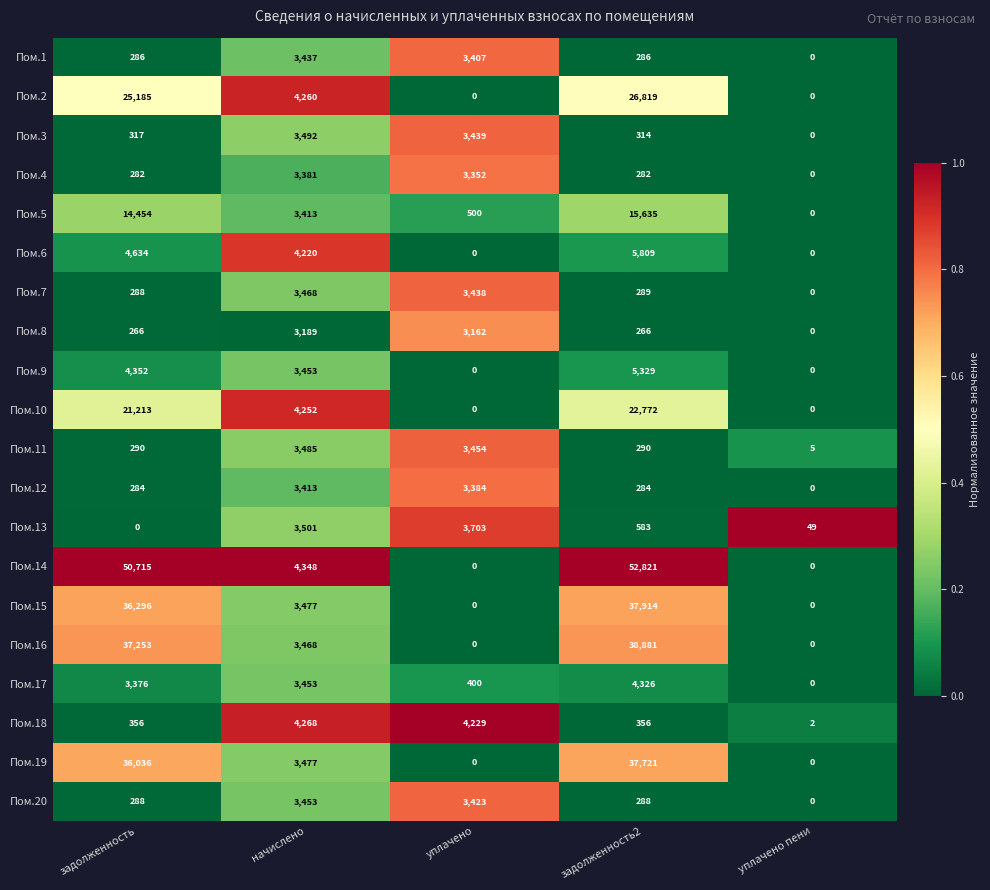

How many series are shown in this chart?

20